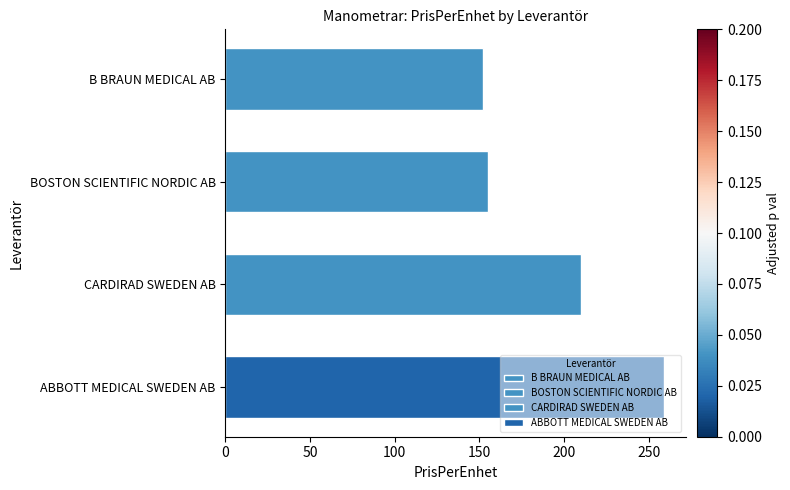

Which label corresponds to the smallest value in the chart?

B BRAUN MEDICAL AB